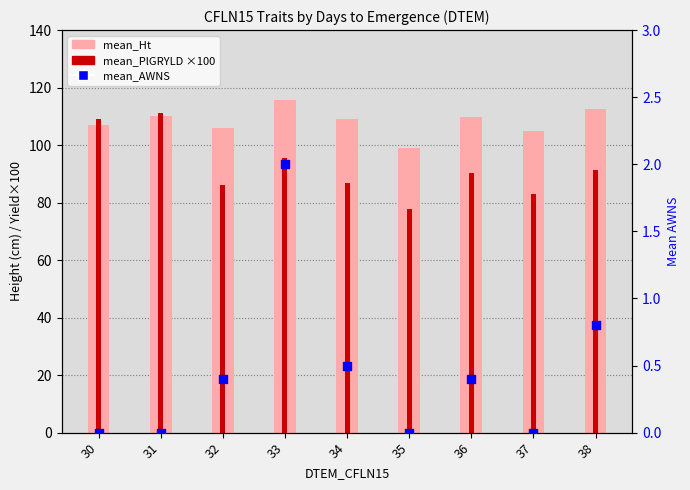

Is the value of mean_PlGRYLD at 36 greater than the value of mean_Ht at 36?

No